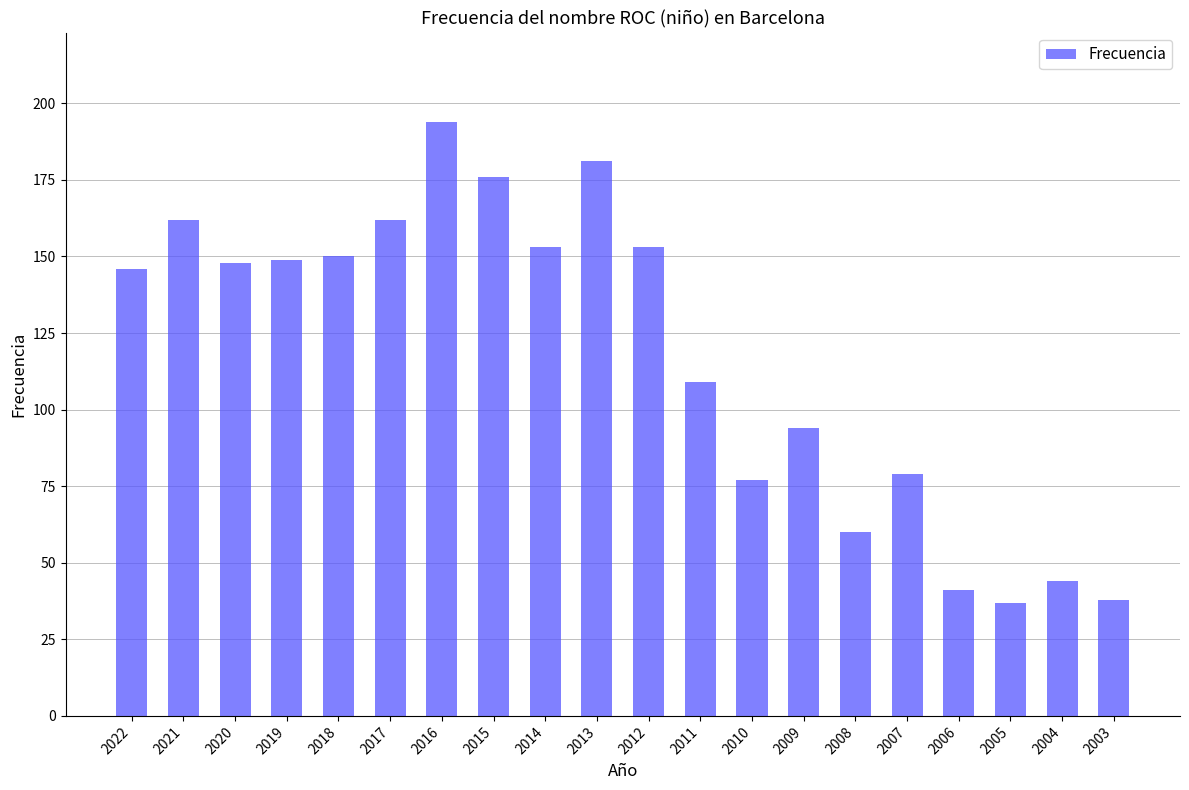

Reading right to left, list all the values displayed in this chart.

2003=38	2004=44	2005=37	2006=41	2007=79	2008=60	2009=94	2010=77	2011=109	2012=153	2013=181	2014=153	2015=176	2016=194	2017=162	2018=150	2019=149	2020=148	2021=162	2022=146